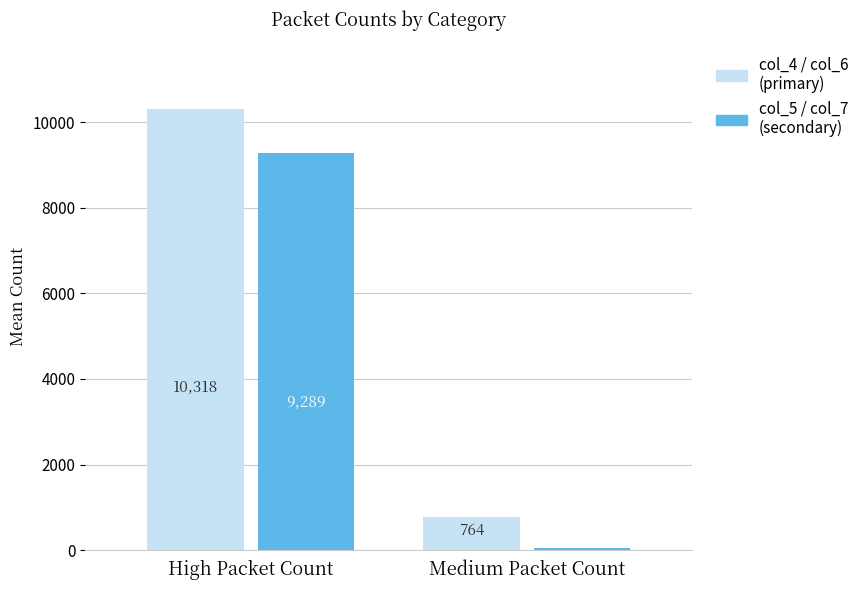

Which series has the largest total across all categories?

col_4 / col_6 (primary)